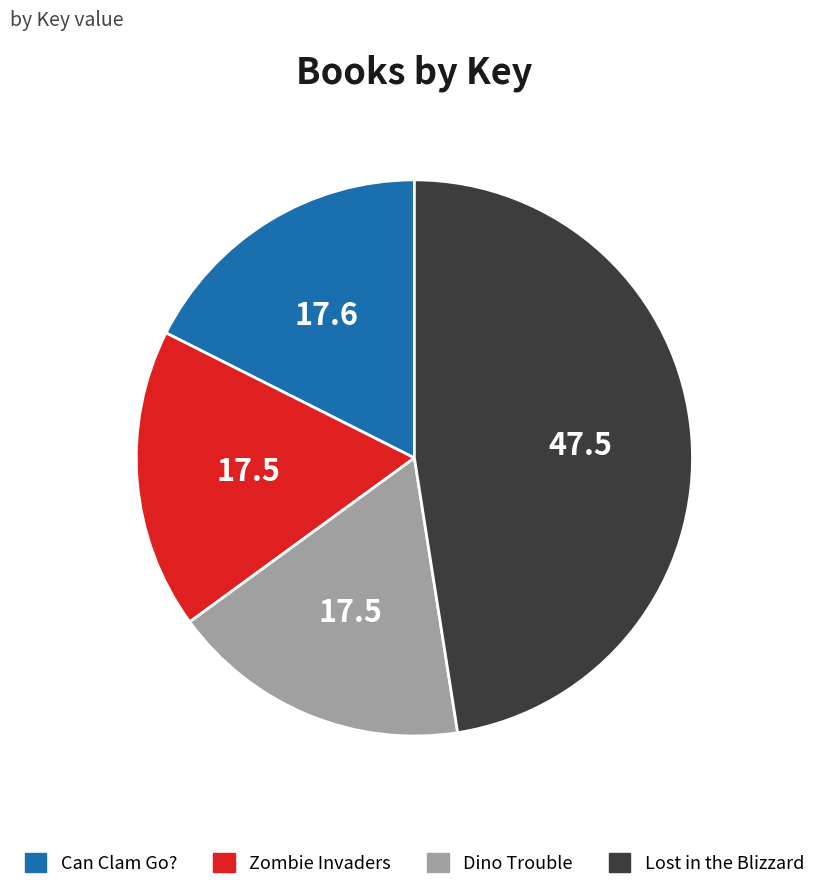

Is there any slice that represents more than half of the pie?

No